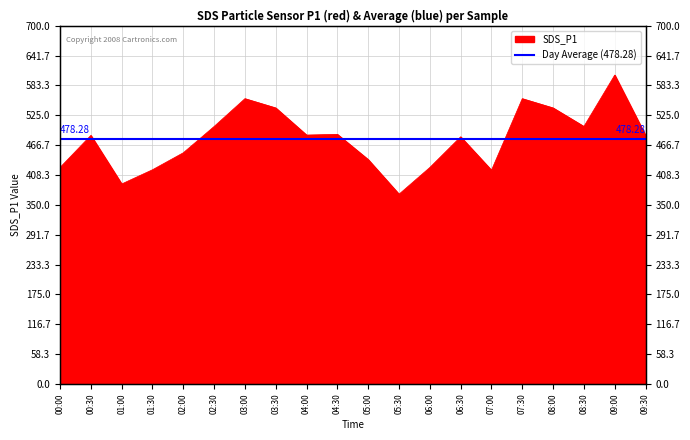

Reading left to right, list all the values displayed in this chart.

423.0	485.7	390.8	418.6	451.7	503.1	557.5	539.3	486.3	487.8	438.4	370.8	423.0	482.9	417.6	557.5	539.3	503.1	603.5	485.7